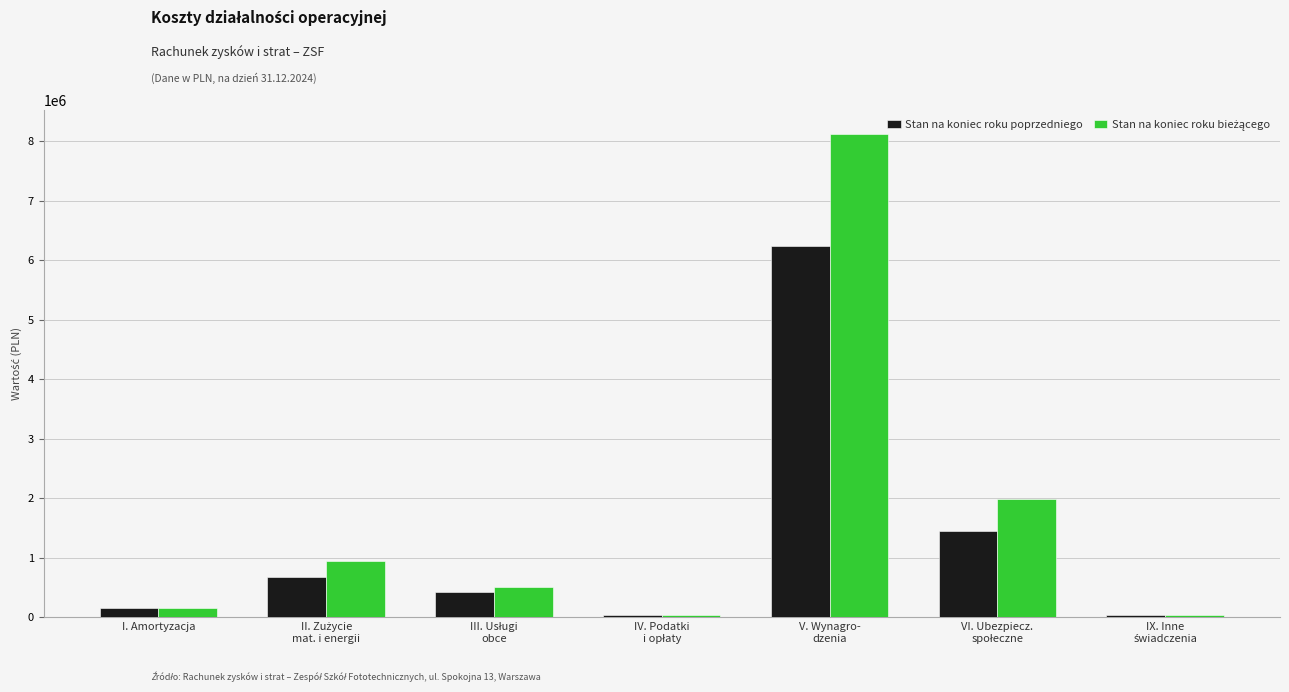

How many groups of bars are there?

7